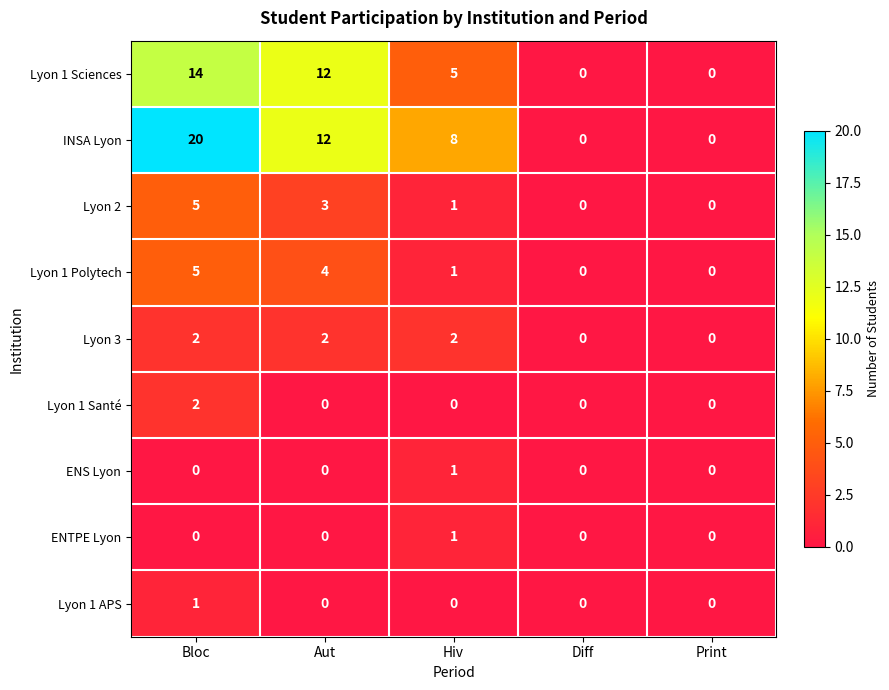

Count the Lyon 1 Polytech values in the range 0 to 4.

4